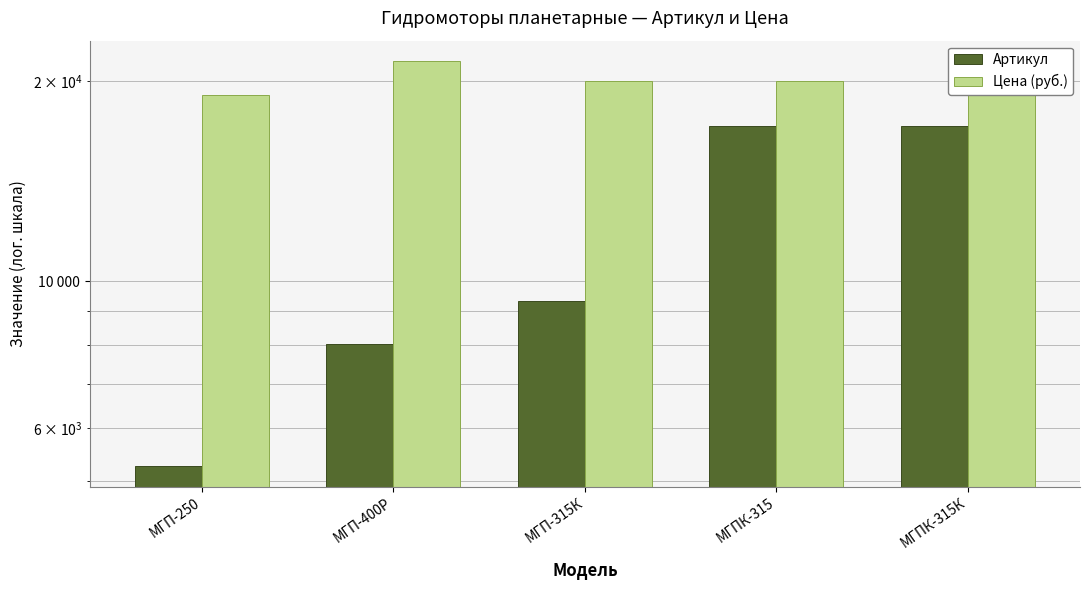

At which label does Цена (руб.) reach its peak?

МГП-400Р